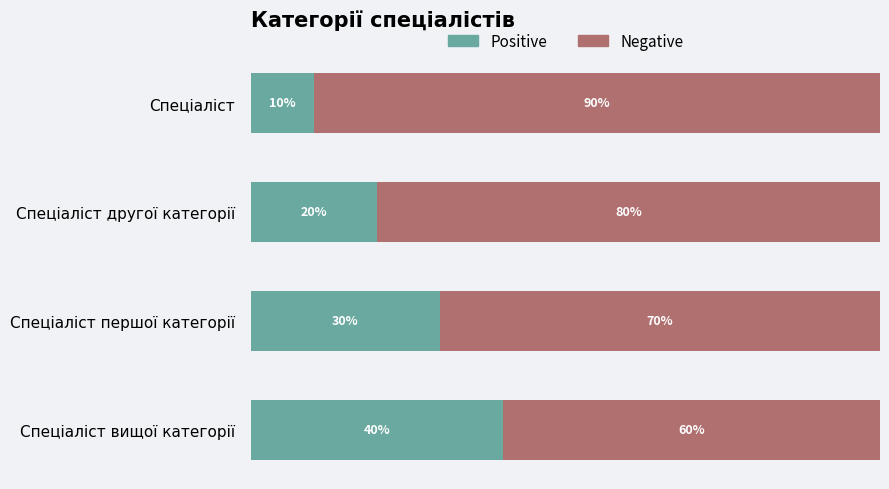

Which category has the highest value in the Positive series?

Спеціаліст вищої категорії